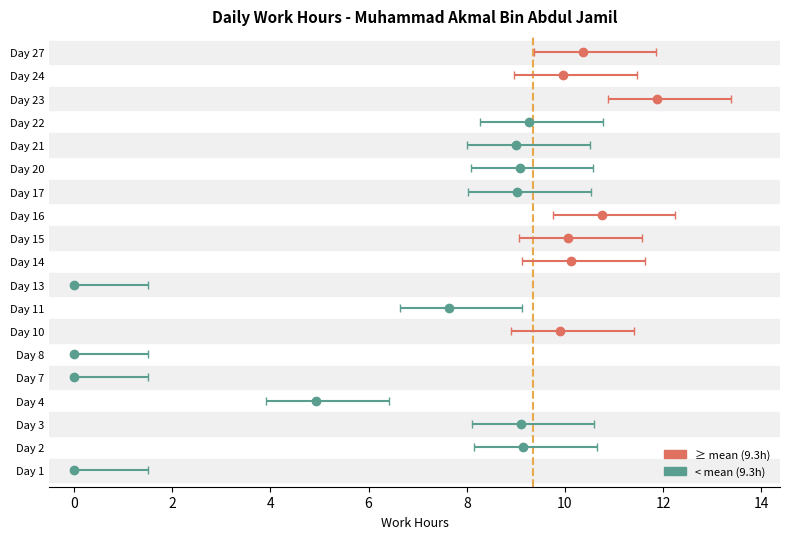

Reading left to right, transcribe all the data shown in this chart.

1=0.0	2=9.2	3=9.1	4=4.9	7=0.0	8=0.0	10=9.9	11=7.6	13=0.0	14=10.1	15=10.1	16=10.8	17=9.0	20=9.1	21=9.0	22=9.3	23=11.9	24=10.0	27=10.4